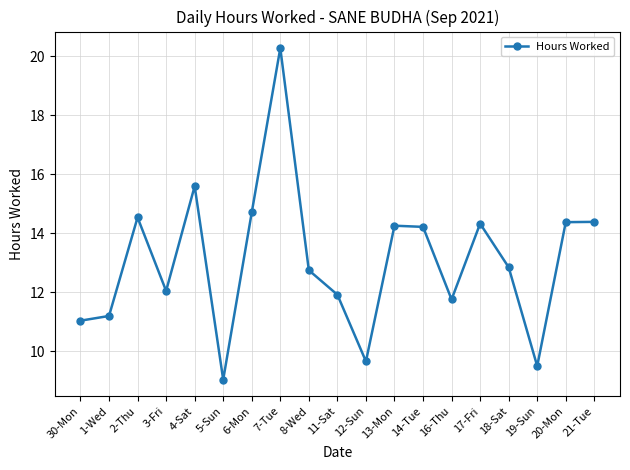

Where is the first local maximum?

2-Thu